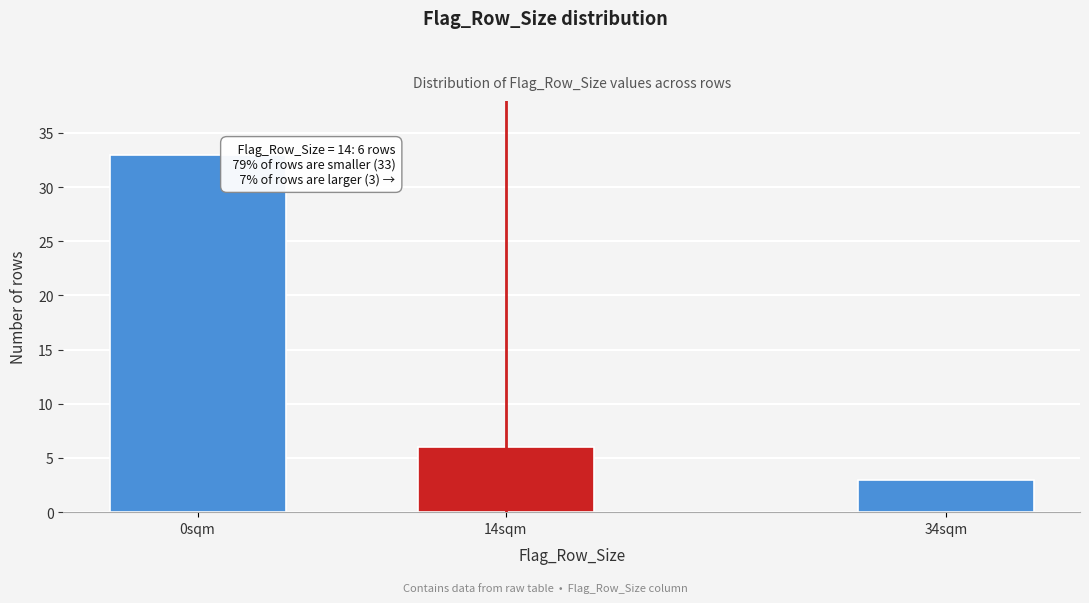

Reading left to right, transcribe all the data shown in this chart.

33	6	3